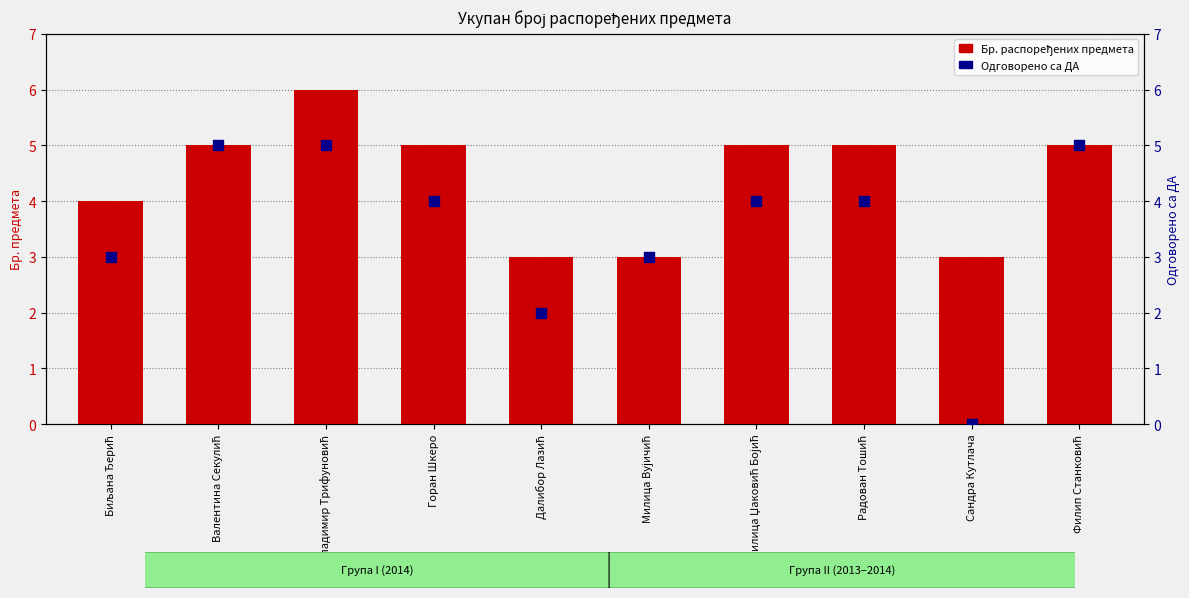

Which series contains the highest Y value?

Бр. распоређених предмета